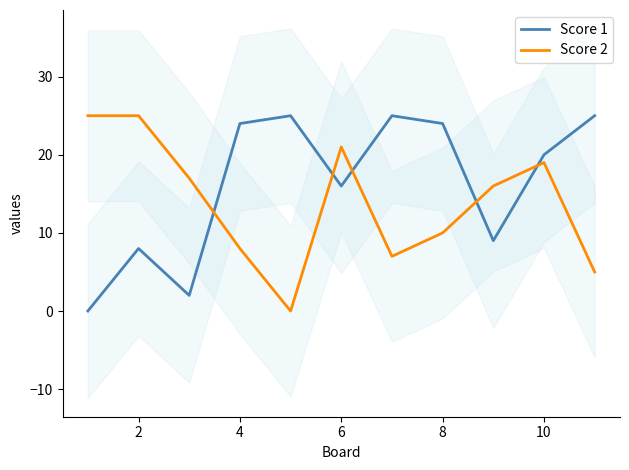

True or false: Score 2 has a value of 8 at 4.

True